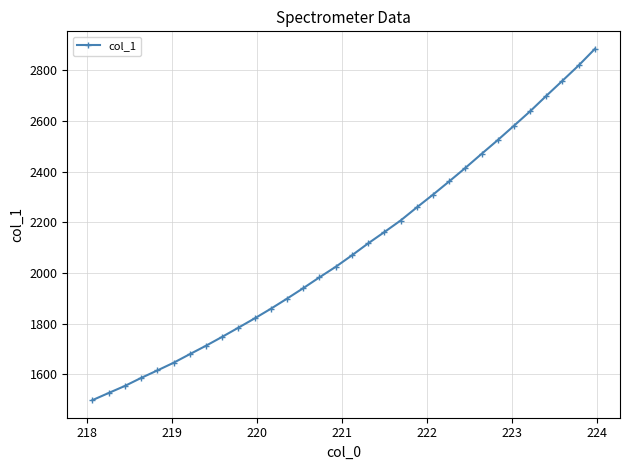

How many distinct data groups are displayed?

1